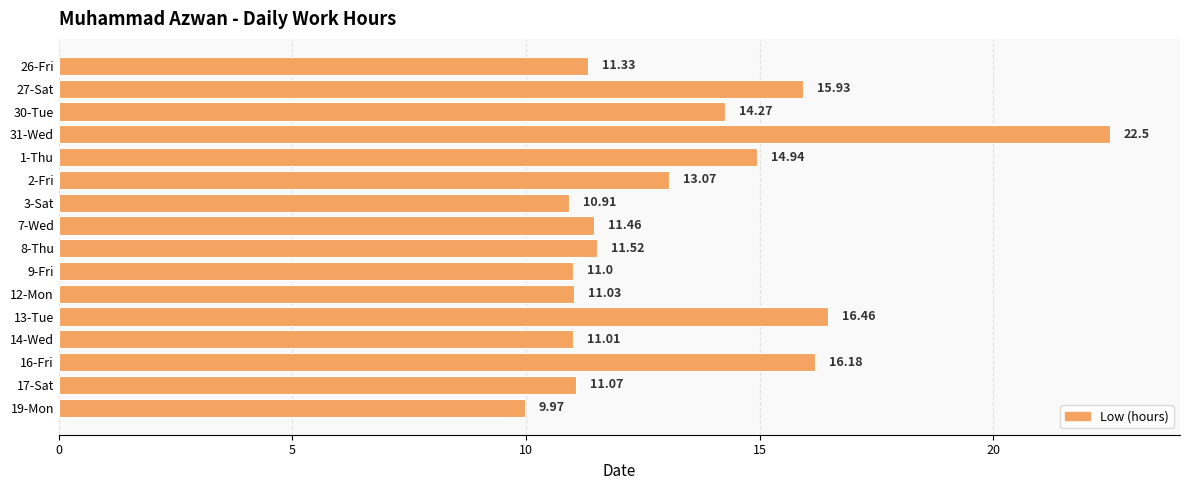

List the labels in order of value, smallest first.

19-Mon, 3-Sat, 9-Fri, 14-Wed, 12-Mon, 17-Sat, 26-Fri, 7-Wed, 8-Thu, 2-Fri, 30-Tue, 1-Thu, 27-Sat, 16-Fri, 13-Tue, 31-Wed